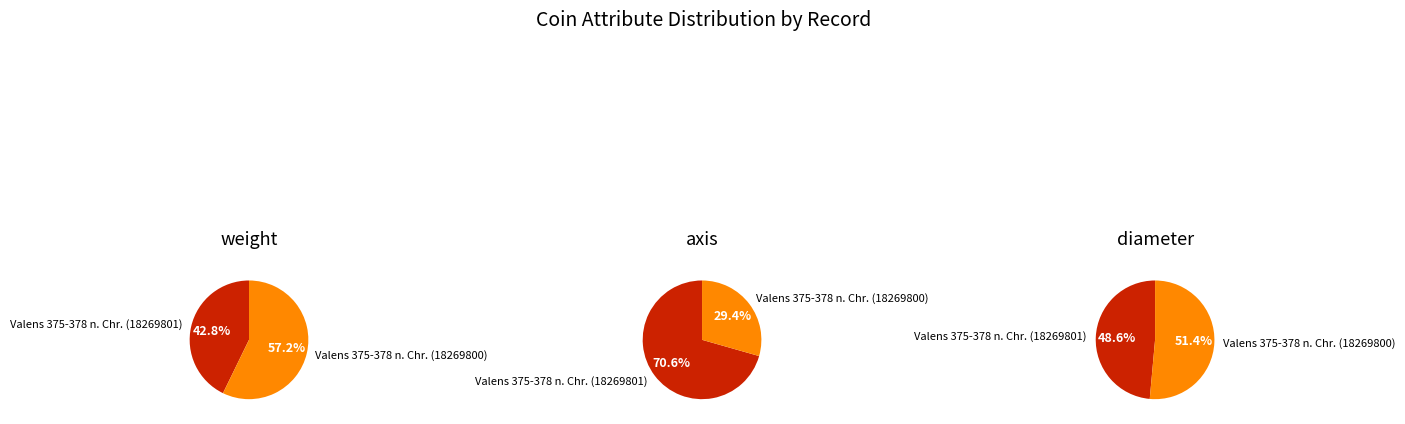

The Valens 375-378 n. Chr. (18269801) slice represents 71% of the pie. True or false?

True